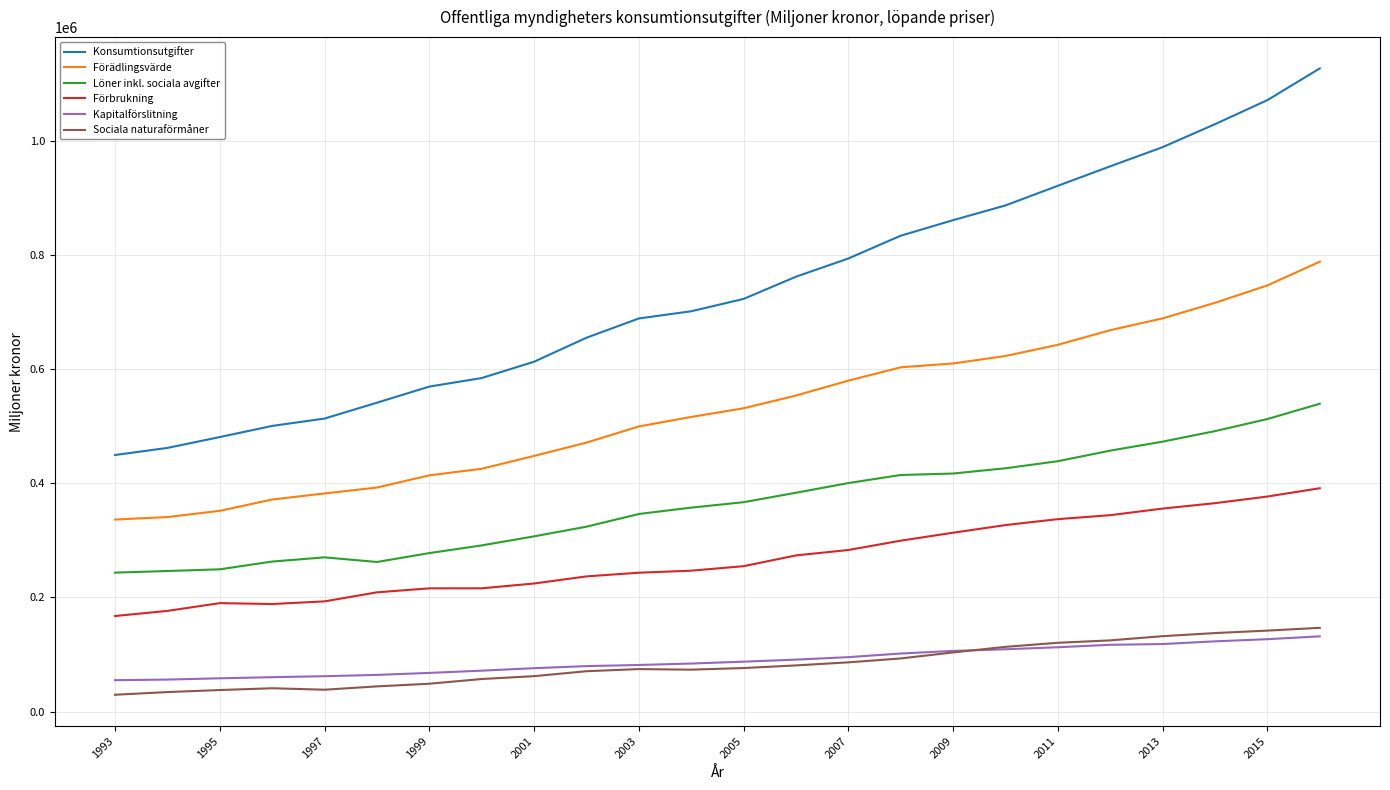

True or false: Löner inkl. sociala avgifter and Kapitalförslitning intersect in this chart.

False